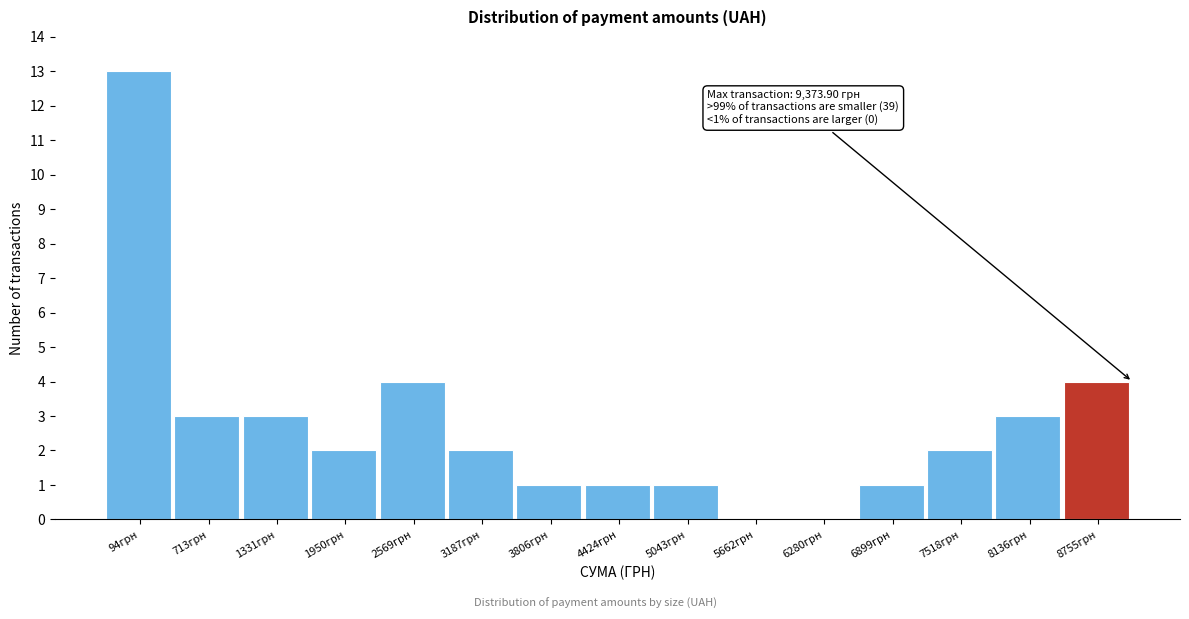

Reading left to right, transcribe all the data shown in this chart.

94грн=13	713грн=3	1331грн=3	1950грн=2	2569грн=4	3187грн=2	3806грн=1	4424грн=1	5043грн=1	5662грн=0	6280грн=0	6899грн=1	7518грн=2	8136грн=3	8755грн=4